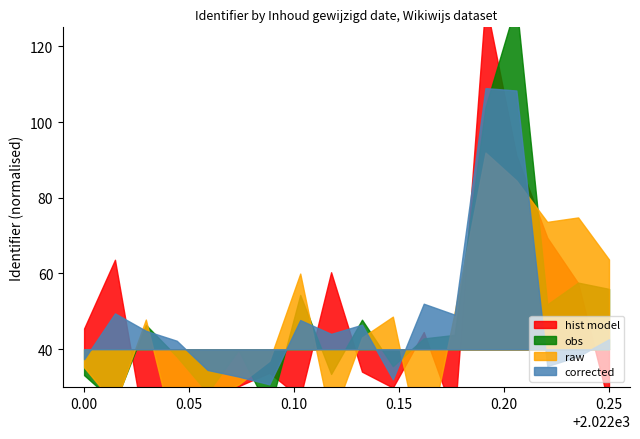

The value of obs at 2022-03-11 is 9795708. True or false?

False